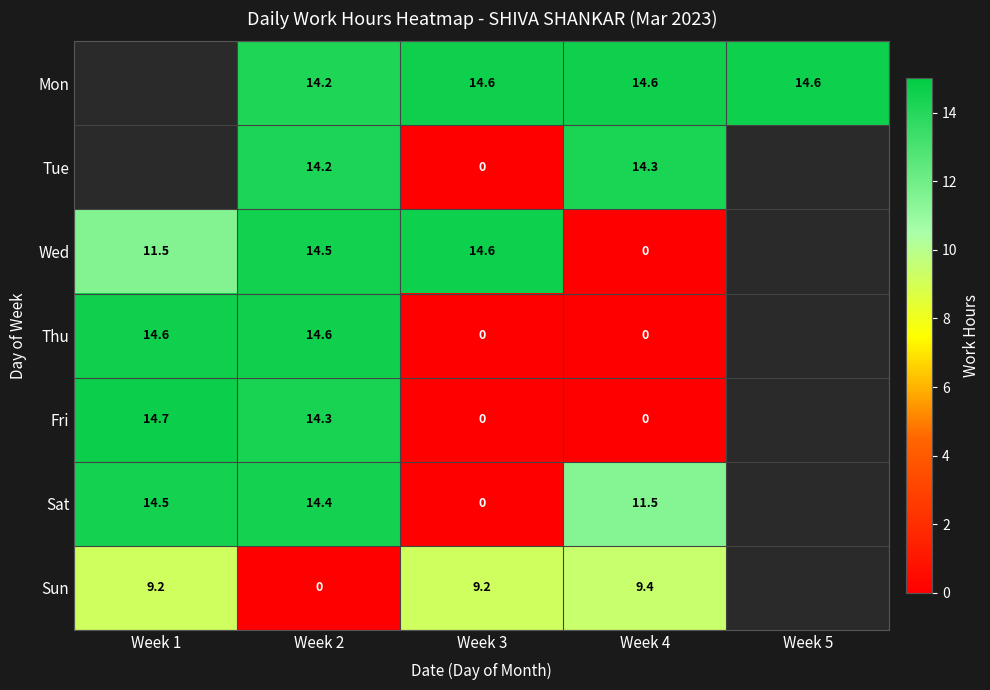

How many positive values does the Thu series have?

2